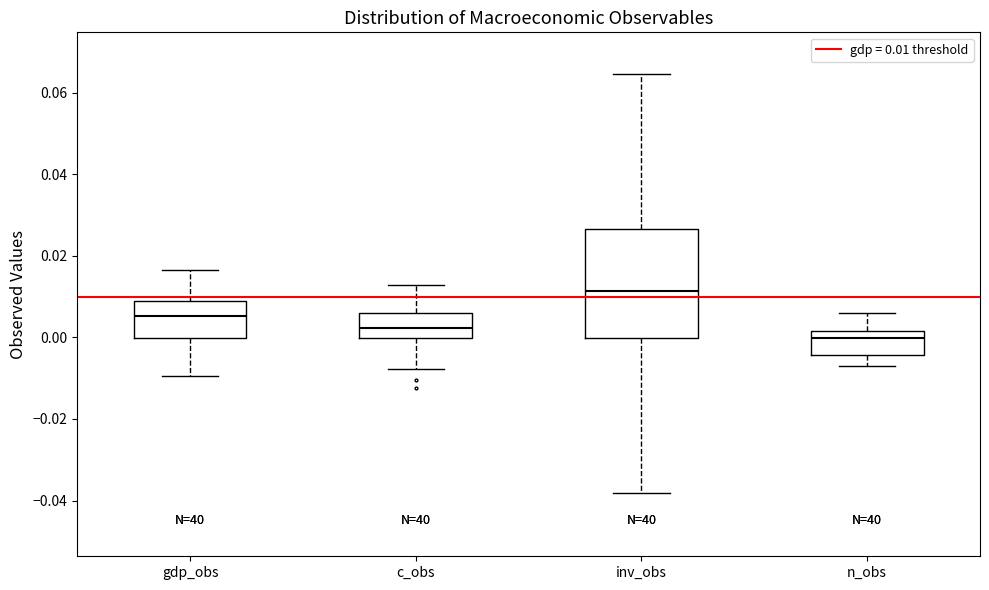

Where does the median line of the box for gdp_obs sit on the y-axis? The values are not printed on the chart, so give them approximately, as read against the axis.

0.006